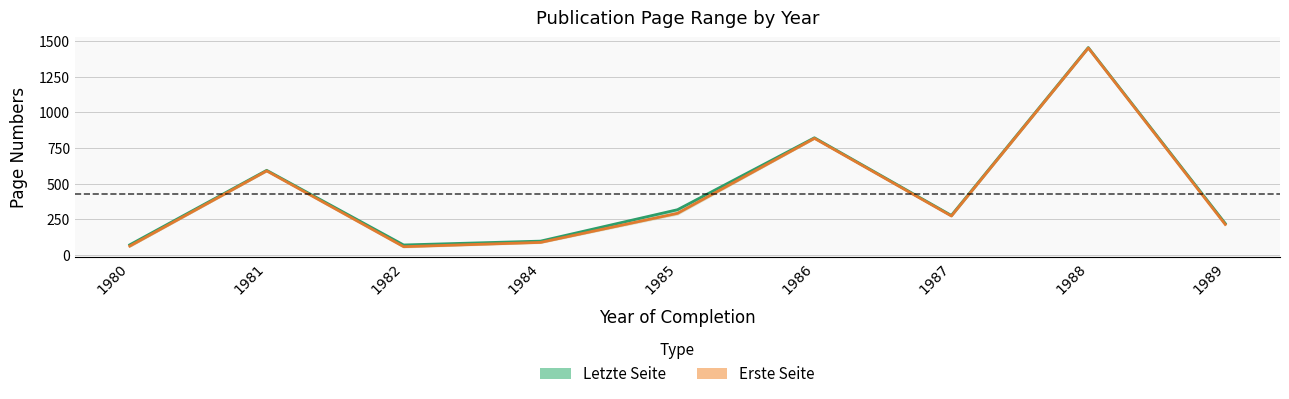

What is the minimum value shown in the chart?

59